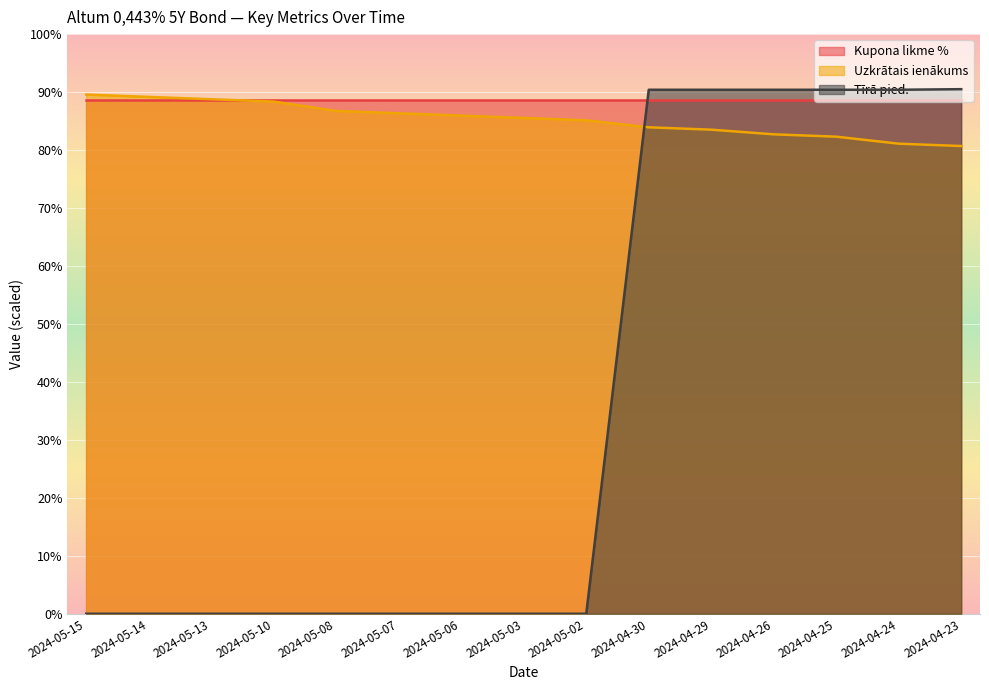

Between which two adjacent categories do Uzkrātais ienākums and Tīrā pied. first intersect?

2024-05-02 and 2024-04-30